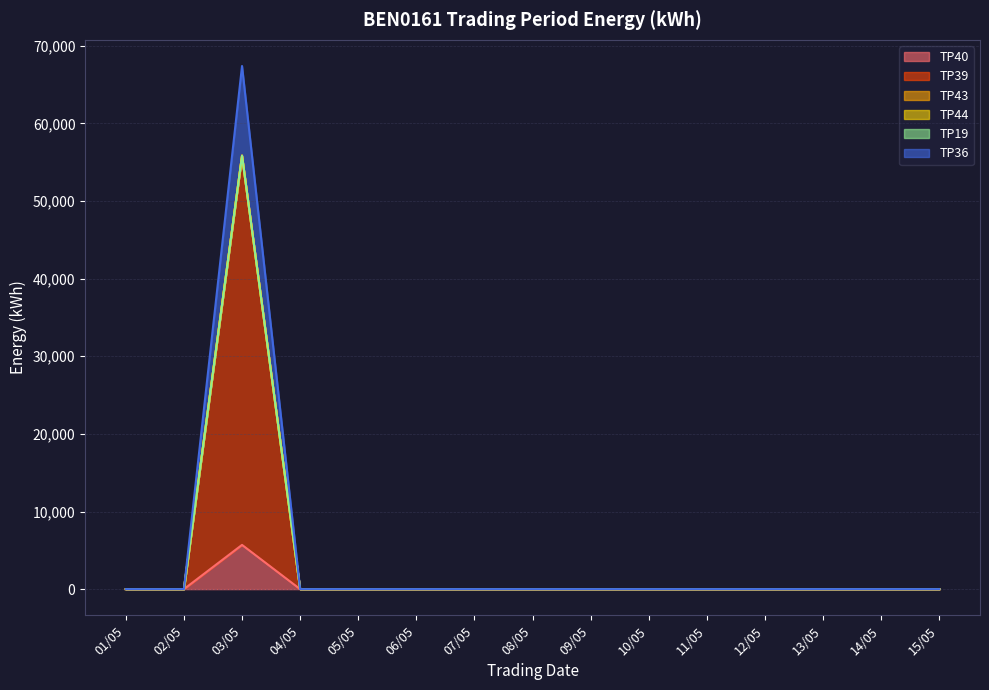

True or false: TP40 and TP39 cross at least once.

False